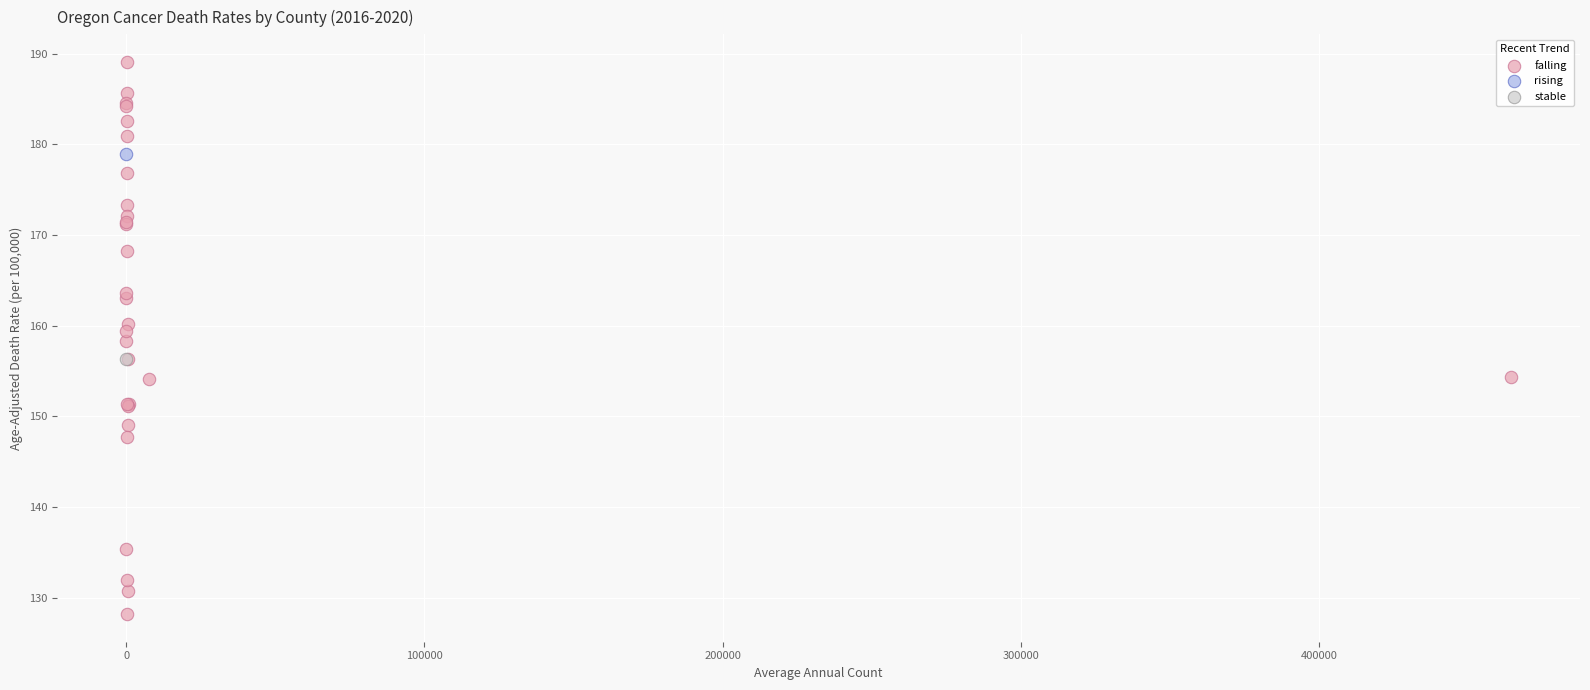

What are all the series names shown in the legend?

falling, rising, stable